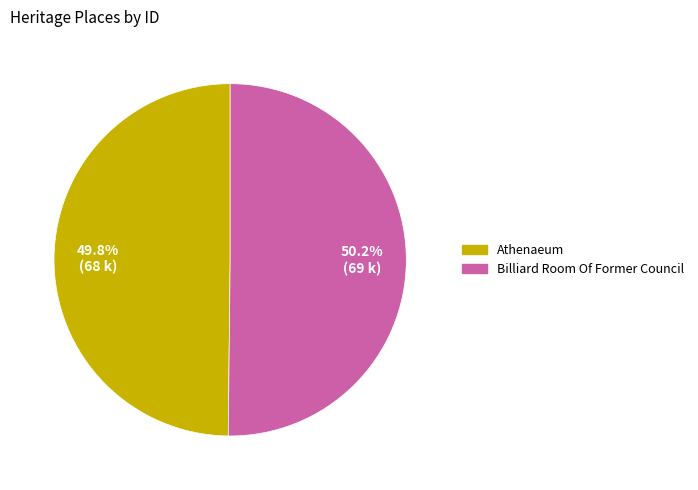

The Billiard Room Of Former Council slice represents 50% of the pie. True or false?

True